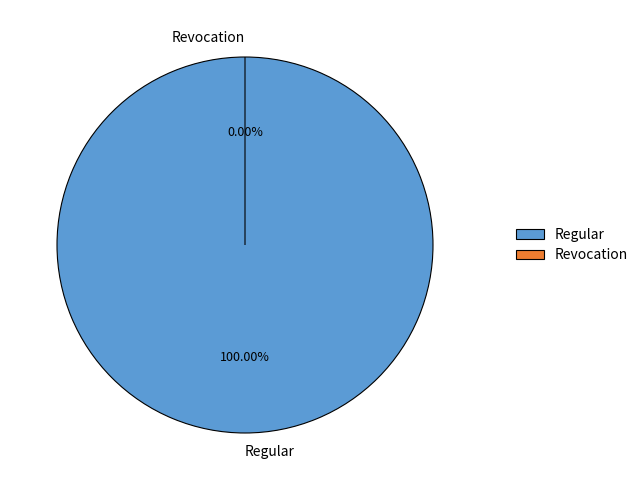

To the nearest percent, what portion does Regular represent?

100%